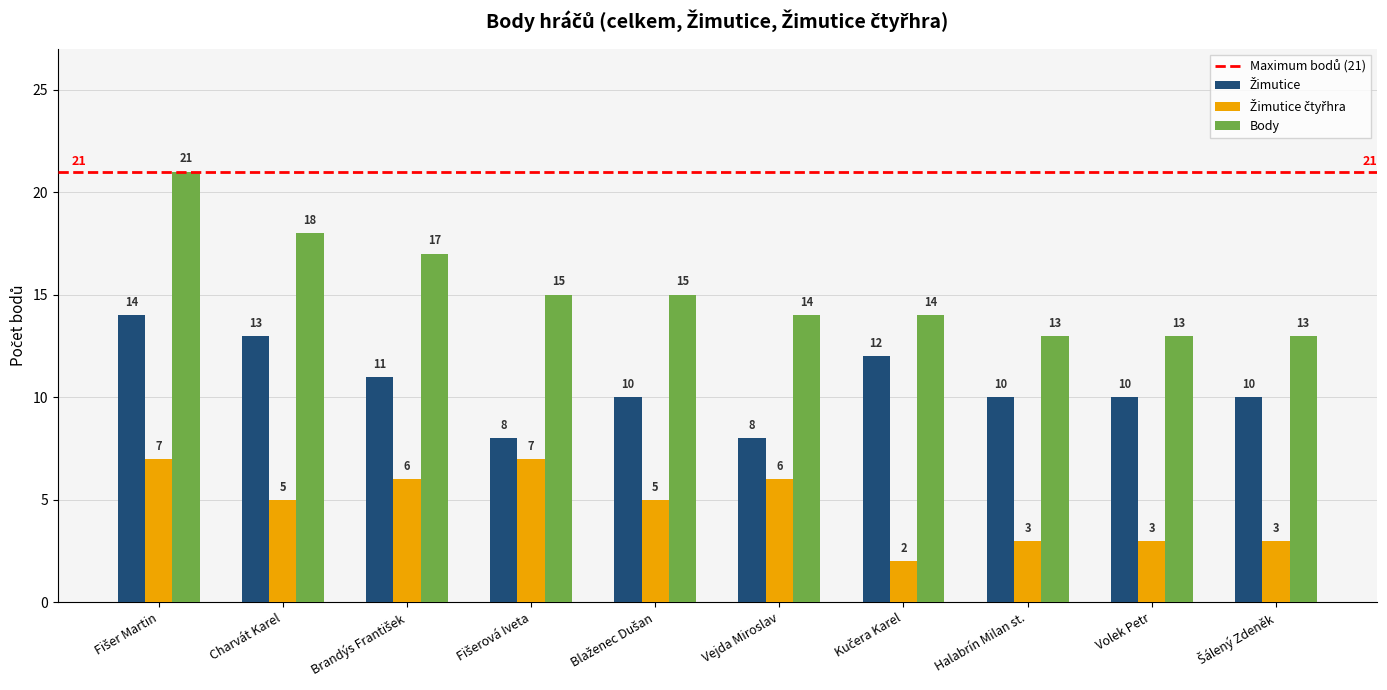

Which series has the largest range (max minus min)?

Body